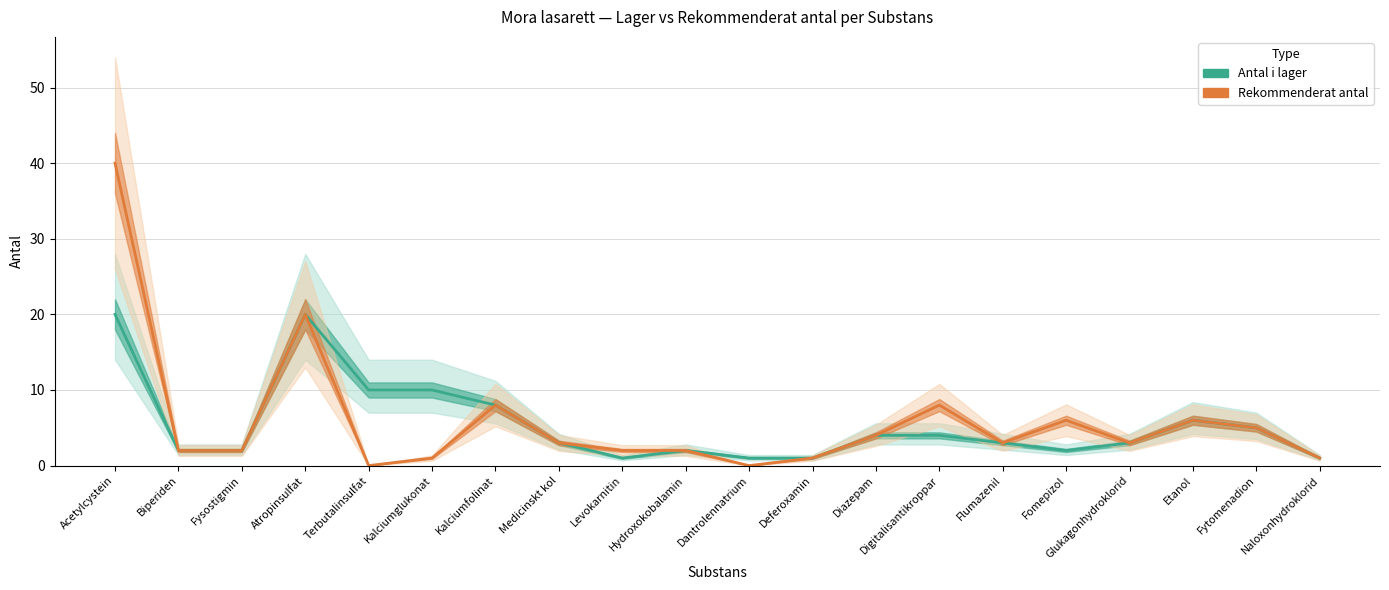

Between Medicinskt kol and Fytomenadion, which series saw the biggest shift?

Antal i lager